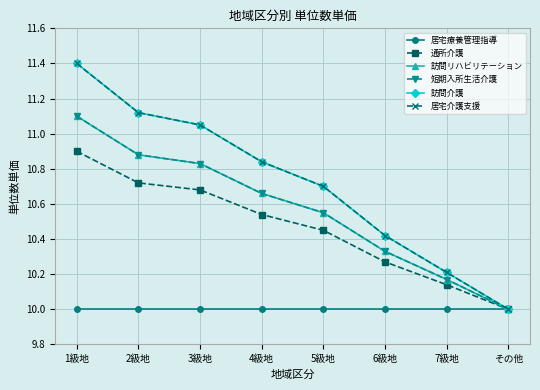

Does the chart have visible grid lines?

Yes